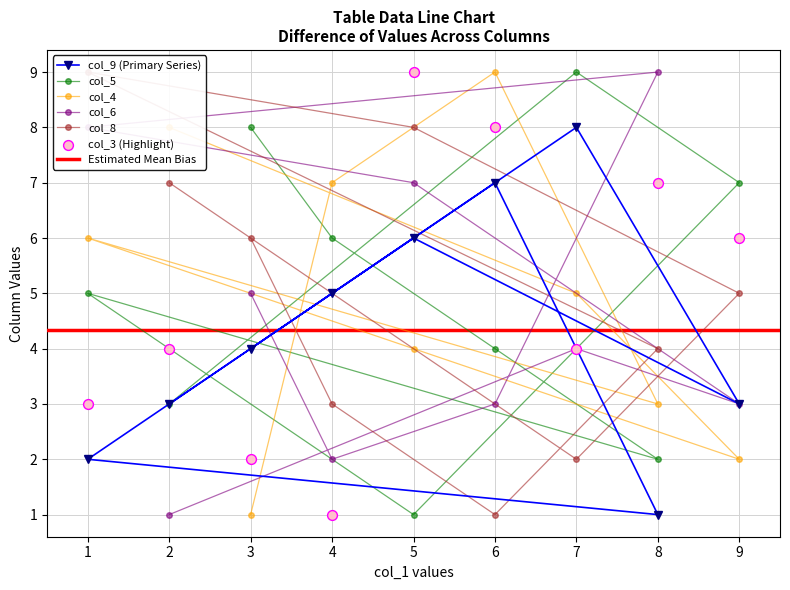

At which category is the sum across all series the highest?

5